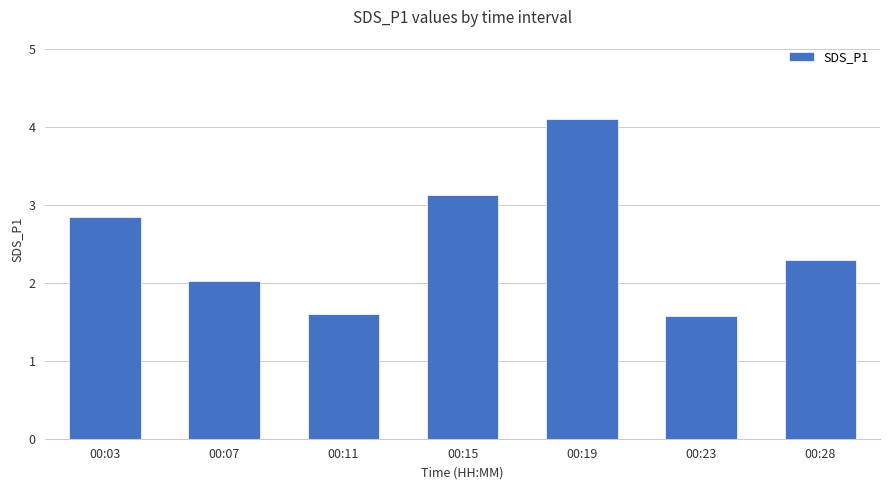

Count the number of data series in this chart.

1